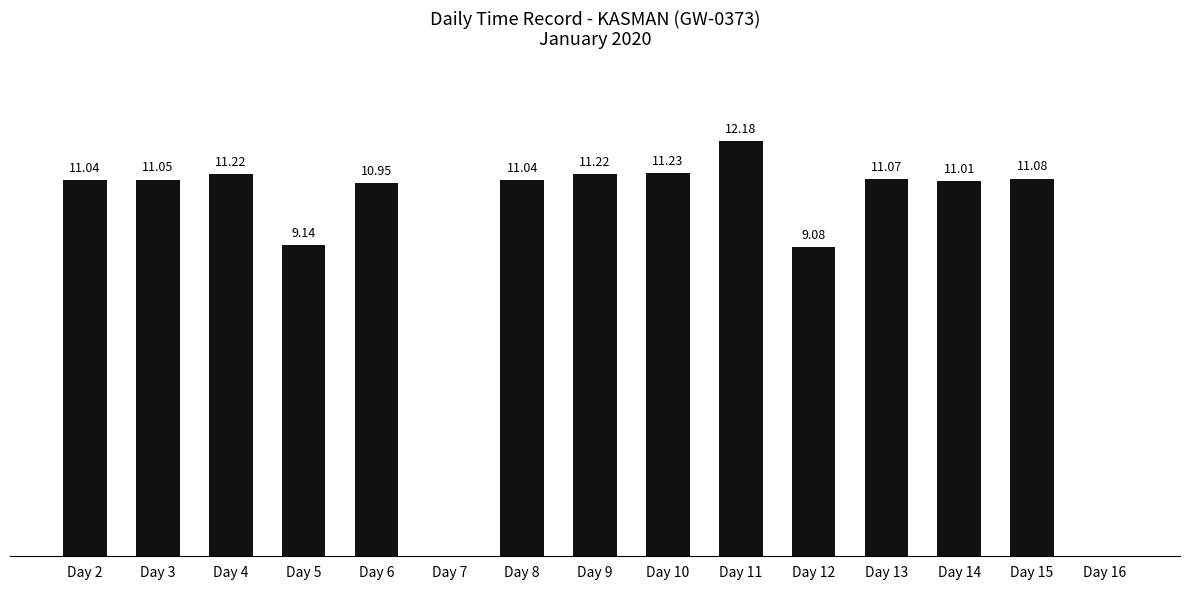

Between Day 11 and Day 13, which is larger?

Day 11